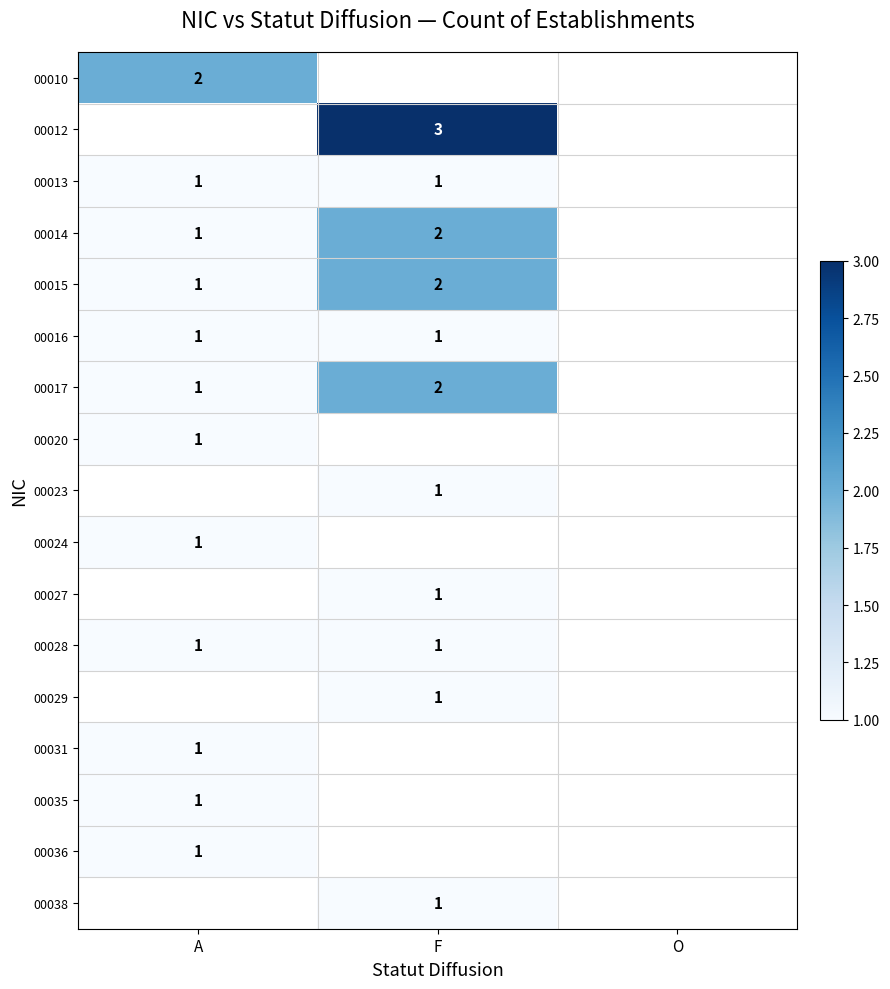

What is the highest value of the 00028 series?

1.0